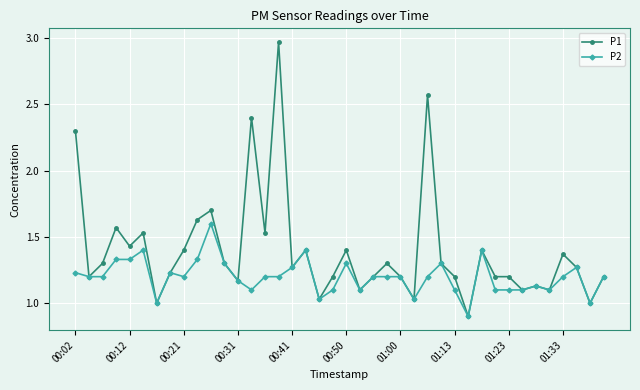

Which series has the largest range (max minus min)?

P1